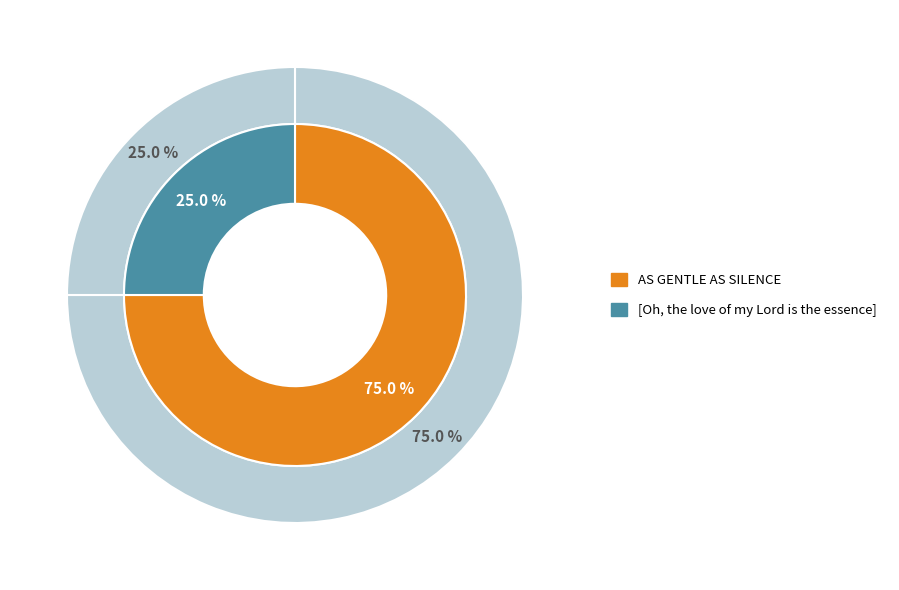

How many segments does this pie chart have?

2